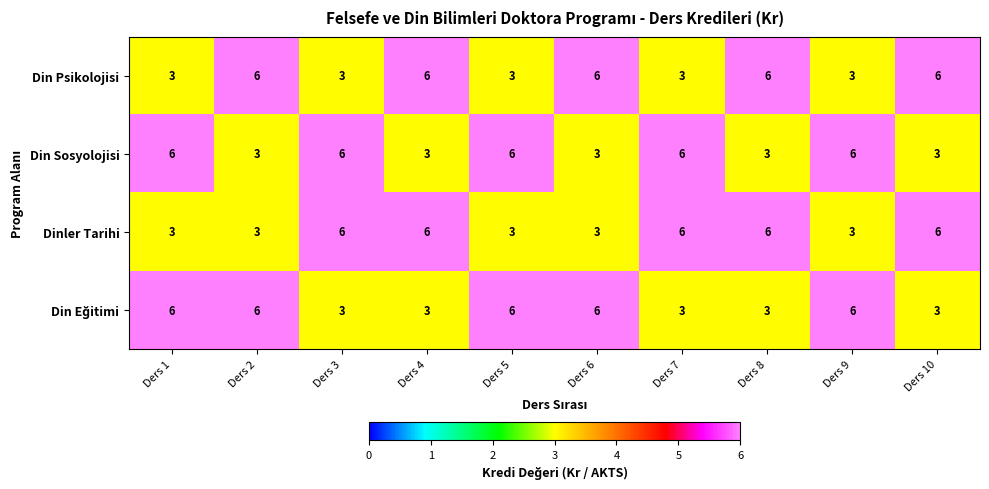

What is the difference between the maximum and minimum values in the Din Psikolojisi series?

3